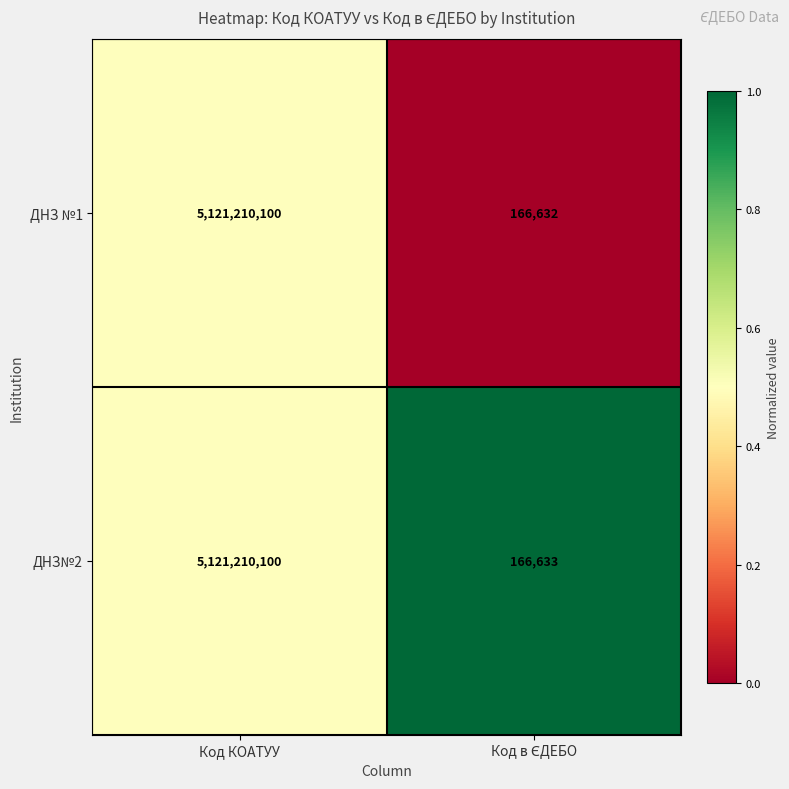

Reading right to left, extract all data points from this chart.

ДНЗ №1: 166632	5121210100
ДНЗ№2: 166633	5121210100